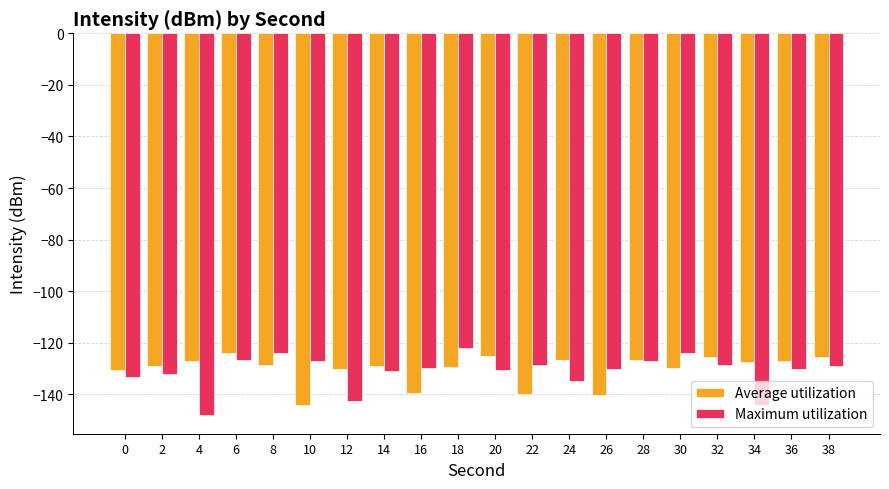

At which category does the chart reach its minimum across all series?

4